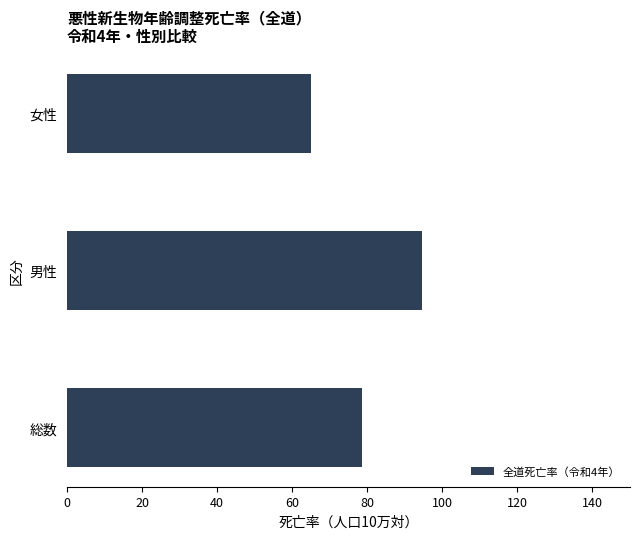

Reading bottom to top, extract all data points from this chart.

総数=78.7	男性=94.7	女性=64.9